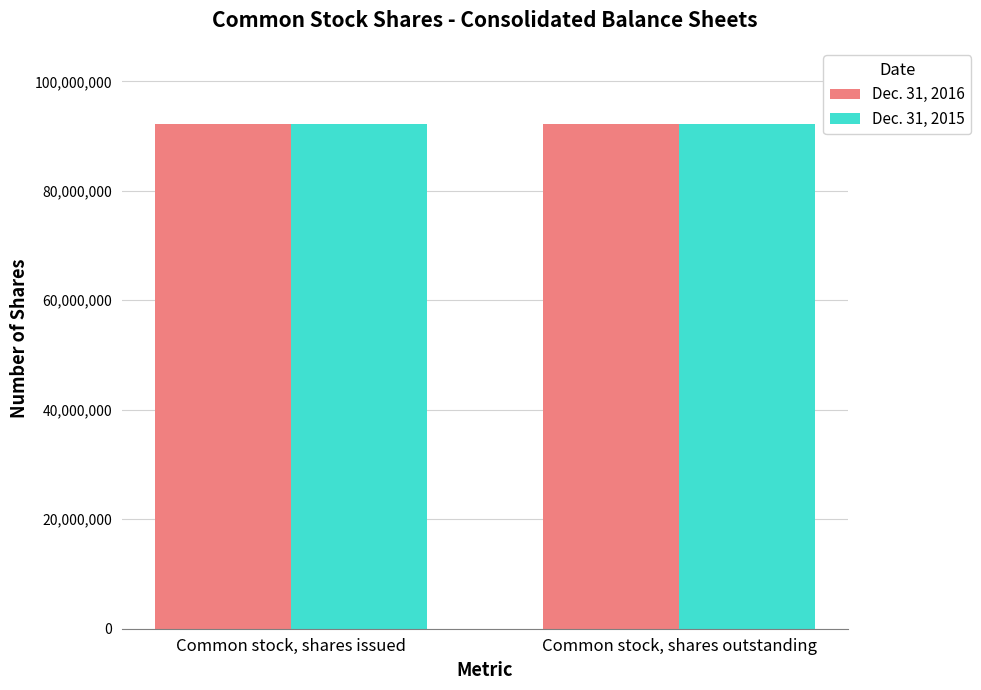

What is the approximate value of Dec. 31, 2015 at Common stock, shares outstanding?

92267831